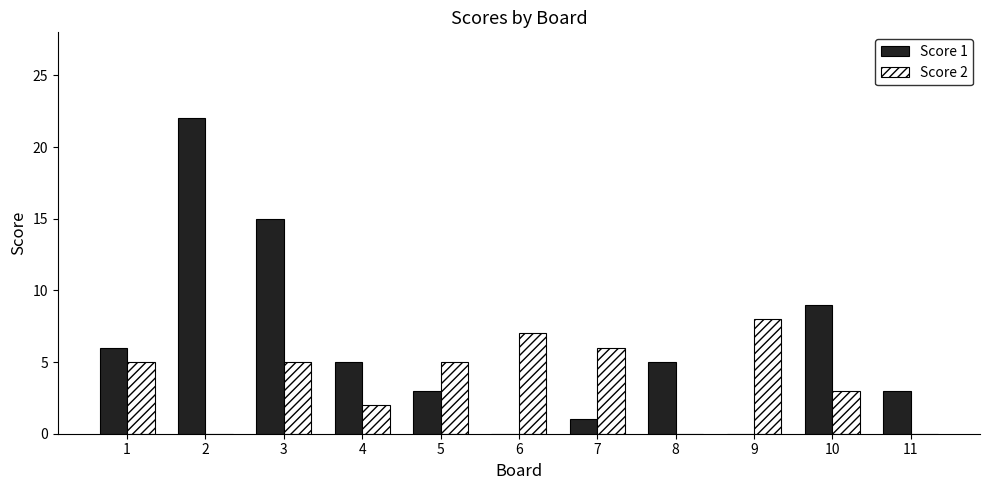

Is the value of Score 2 at 2 greater than the value of Score 1 at 2?

No